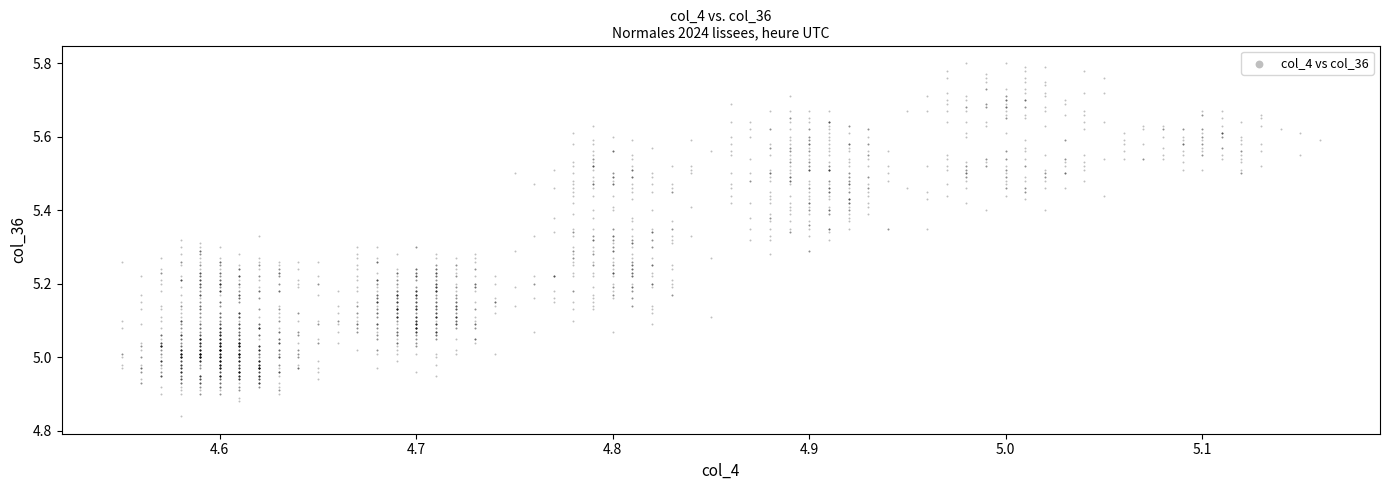

What is the range of Y values (max minus min)?

1.0